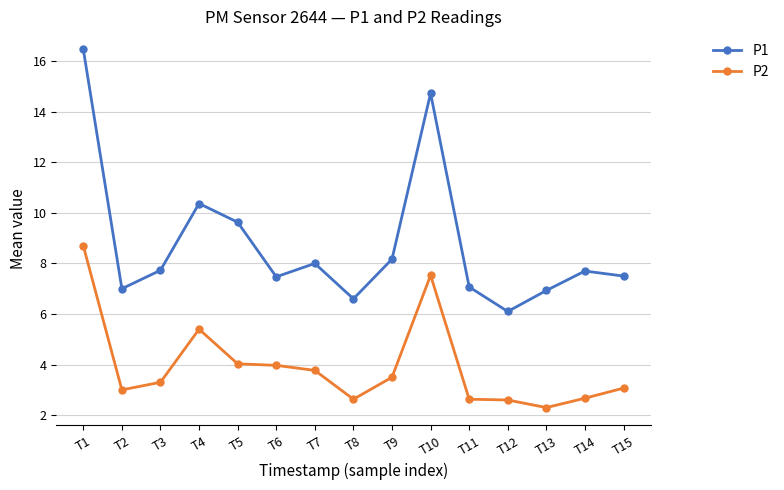

True or false: P1 has more than 1 interior local peaks.

True